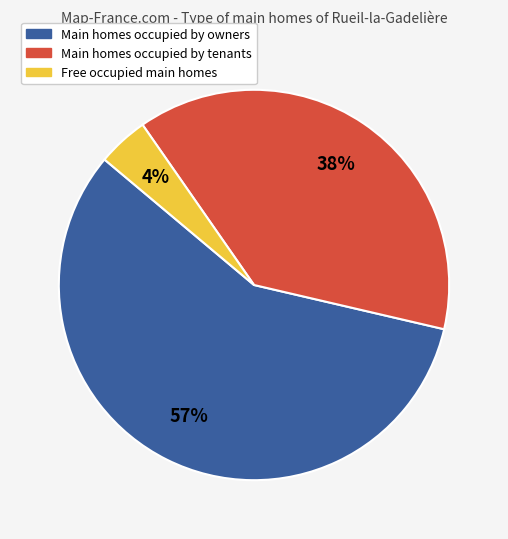

What is the smallest slice in the pie chart?

Free occupied main homes